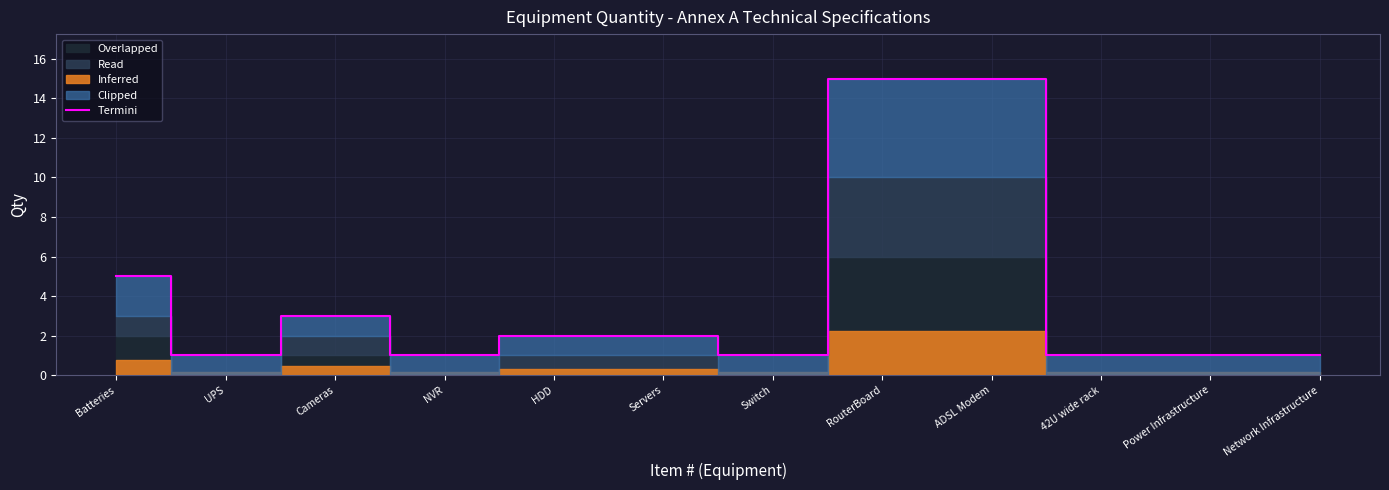

What is the minimum value shown in the chart?

1